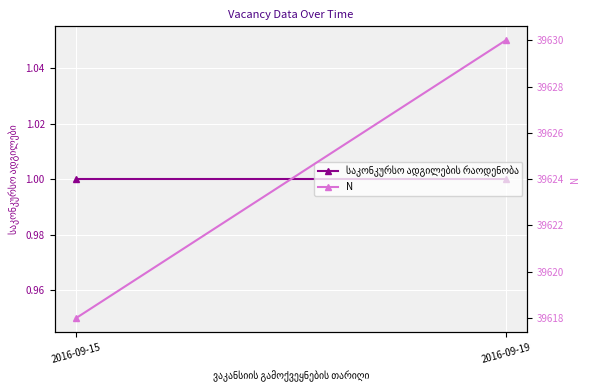

The N series shows 15467 at 2016-09-19. True or false?

False